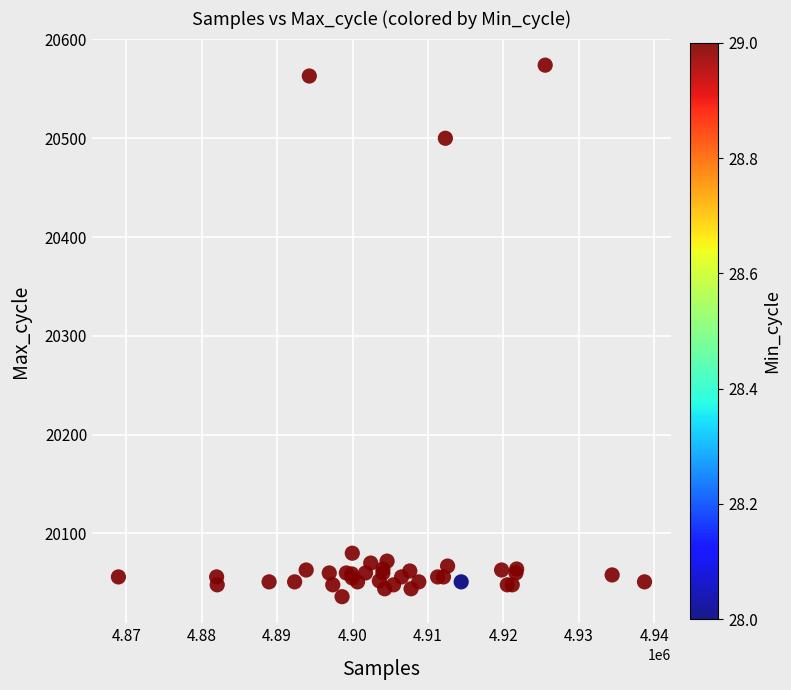

What Y value in the scatter plot is closest to 20305?

20500